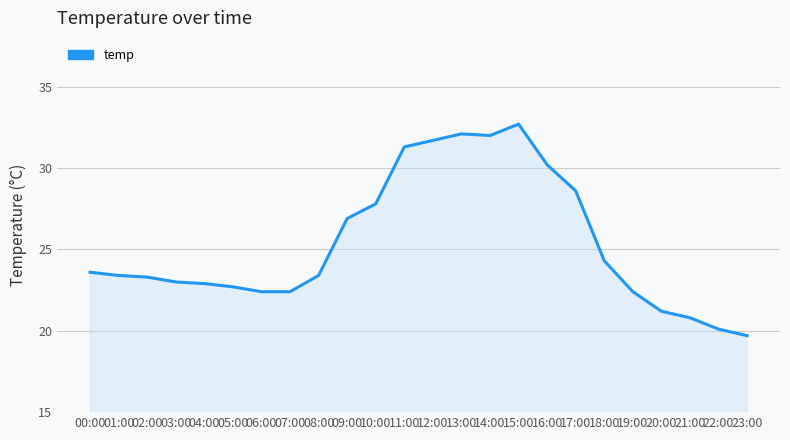

At which category does the chart reach its minimum across all series?

23:00